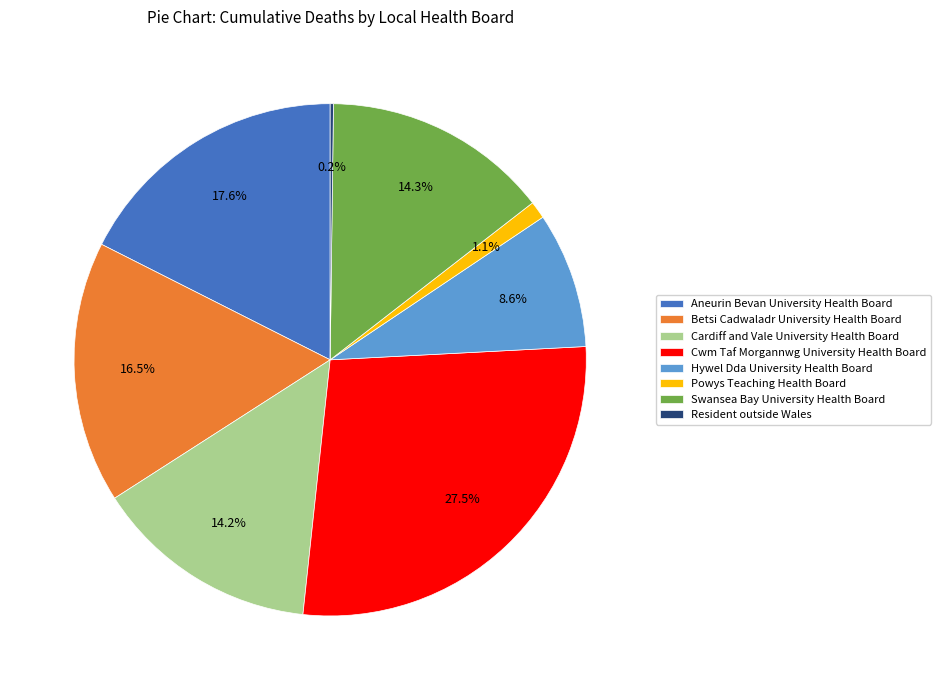

To the nearest percent, what is the difference between the largest and smallest slice percentages?

27%